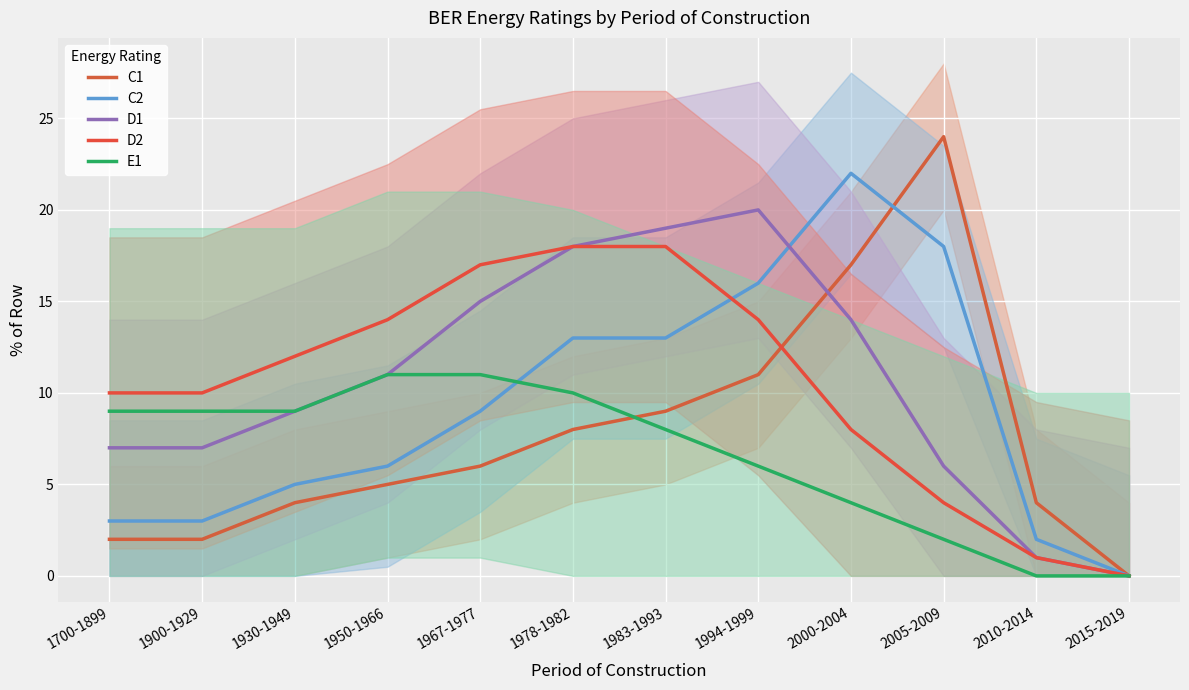

At which label does C1 first exceed 6?

1978-1982